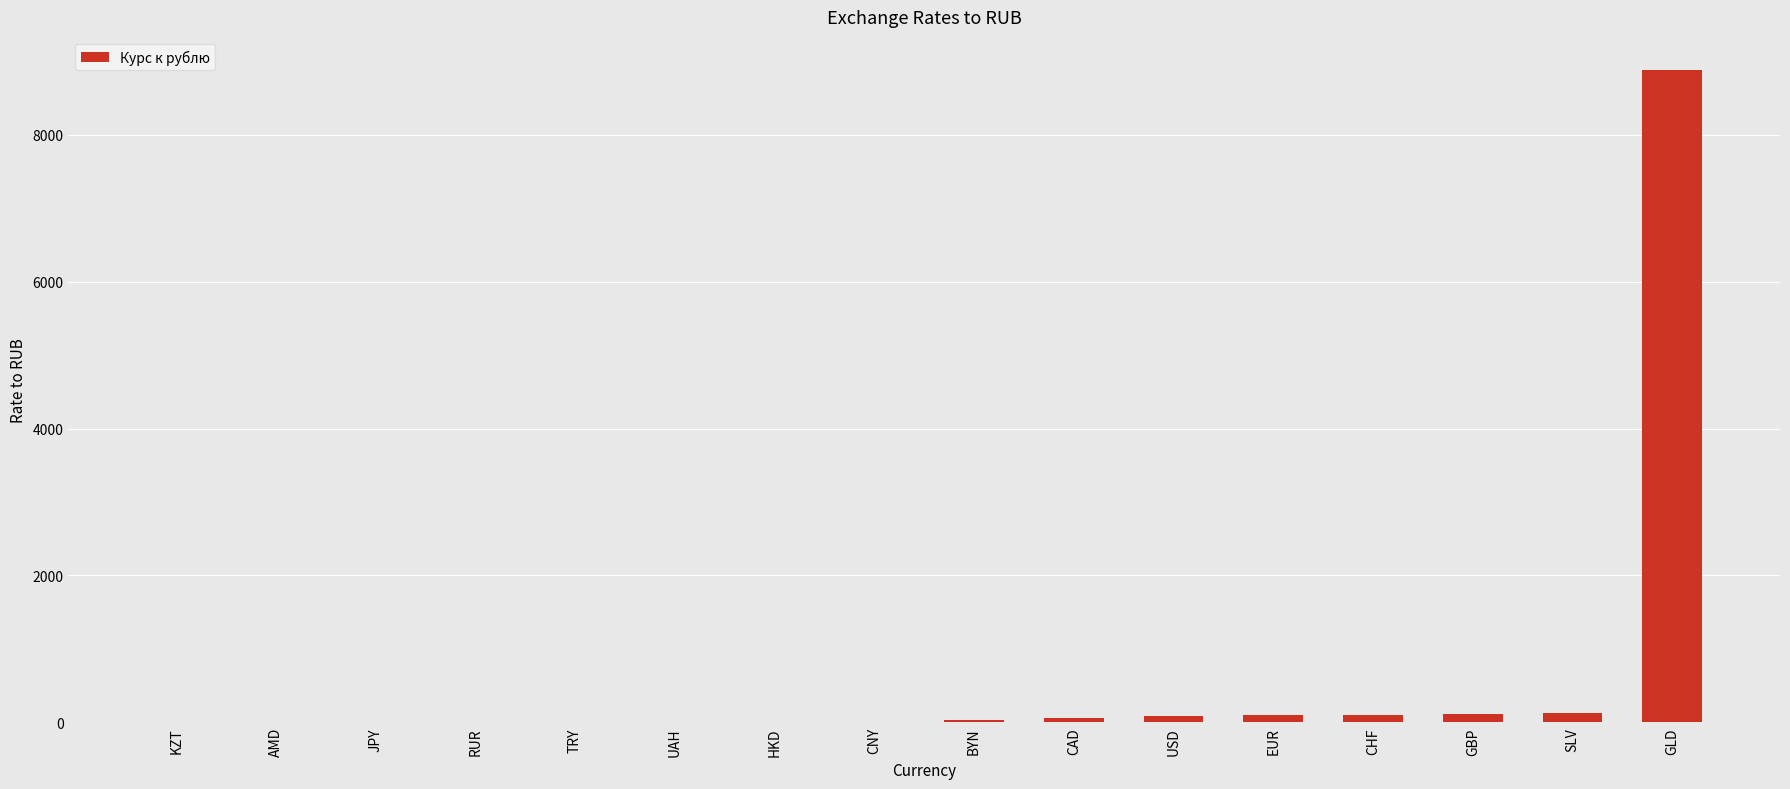

What is the sum of all values?

9518.3